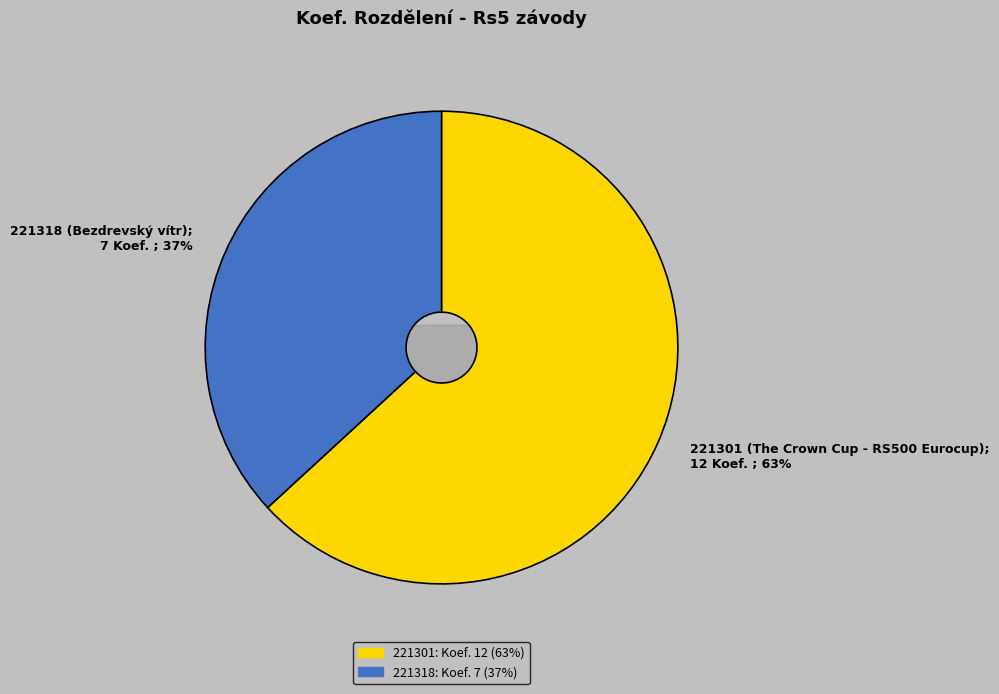

Between 221318 and 221301, which is larger?

221301